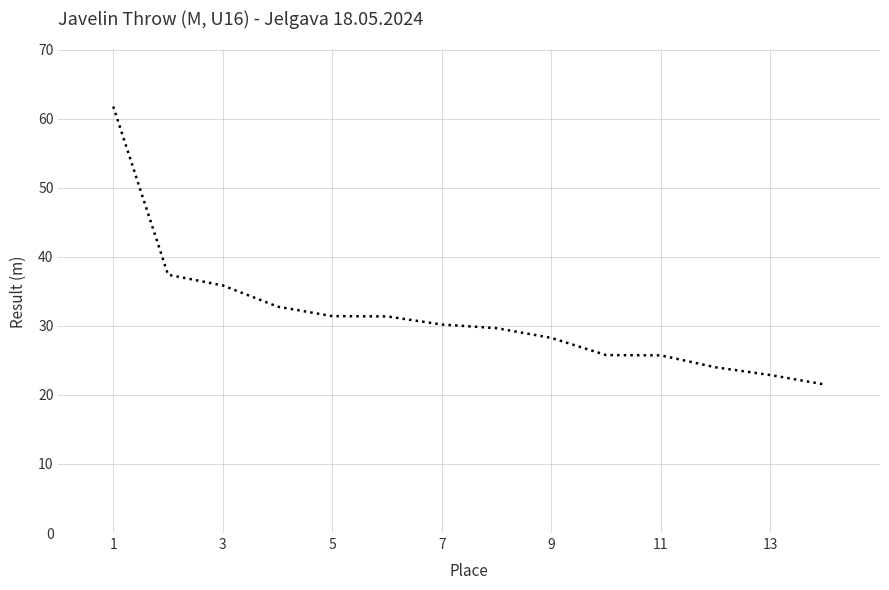

What is the greatest value displayed?

61.8